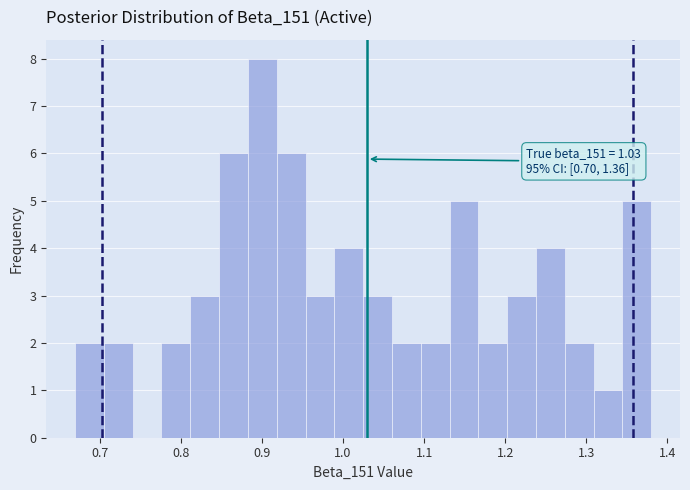

Around what value on the x-axis is the tallest bar? Give the approximate position of its centre, as read against the axis.

0.90